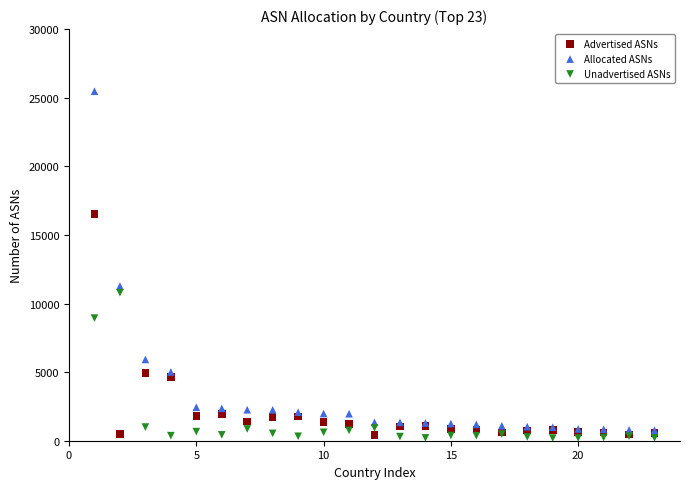

Which series has the largest Y range (max minus min)?

Allocated ASNs